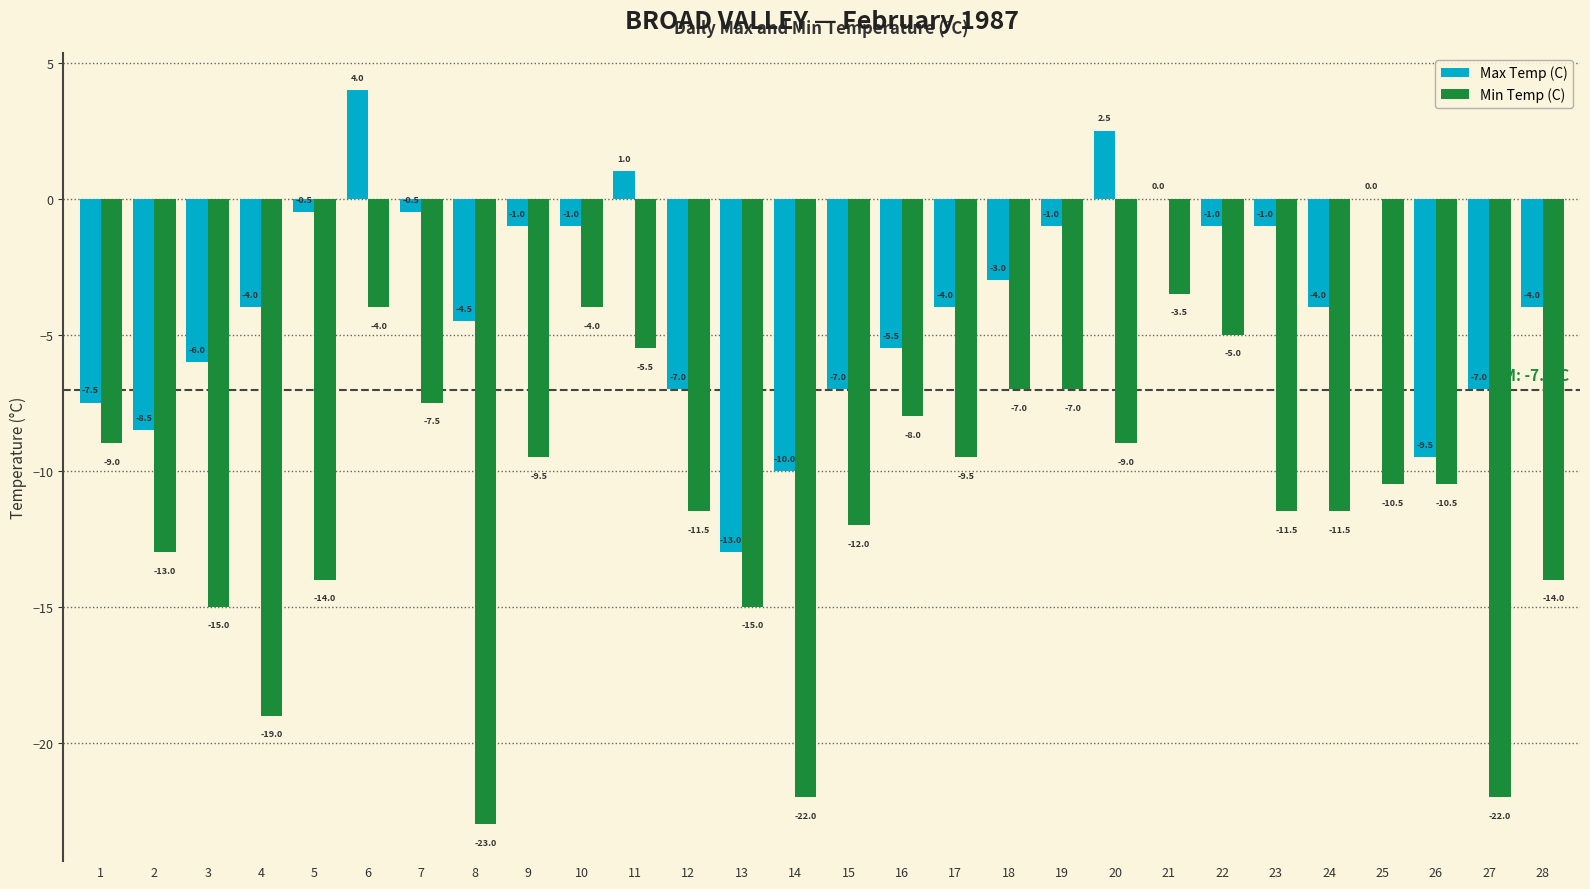

At which category is the sum across all series the highest?

6